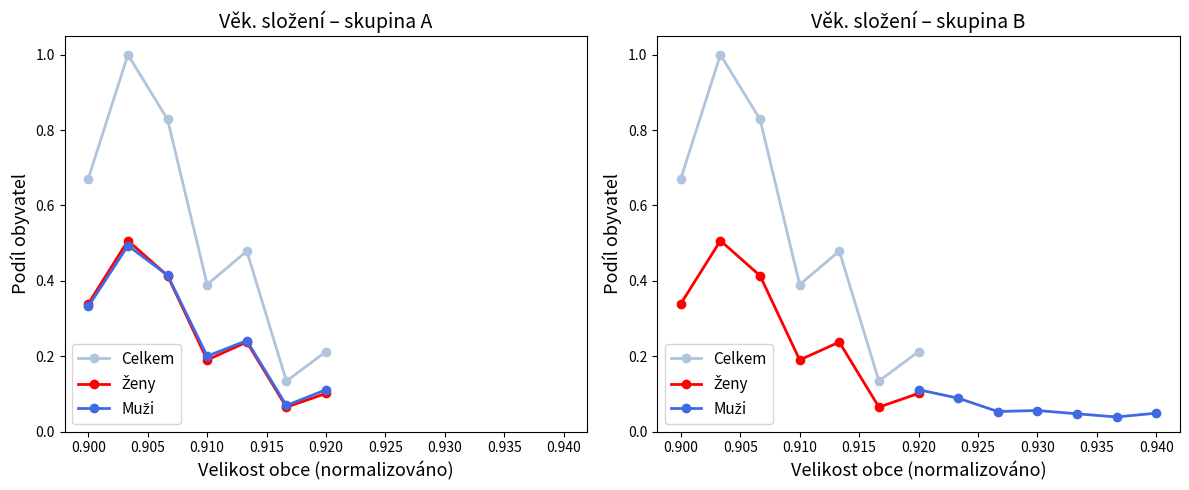

Does the chart have visible grid lines?

No